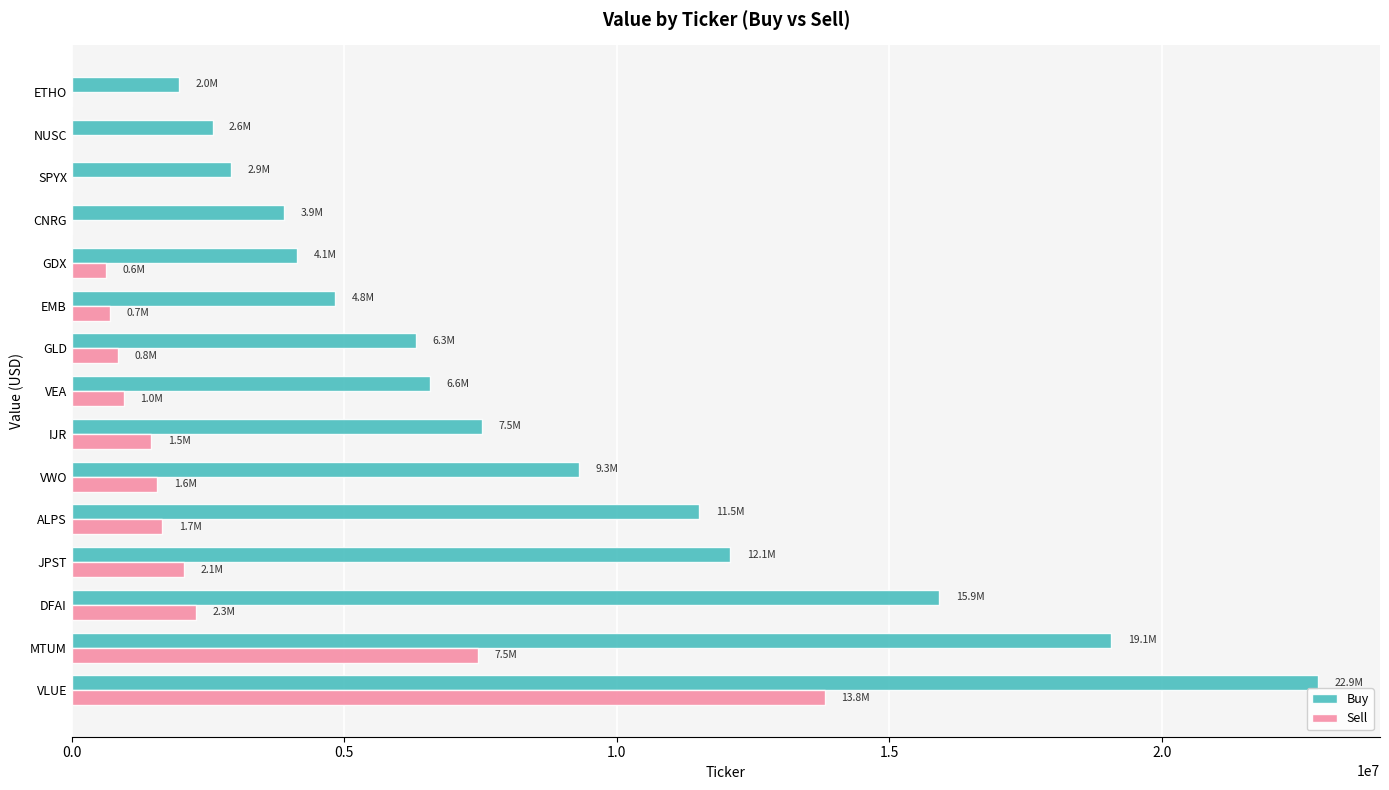

At which category is the sum across all series the highest?

VLUE